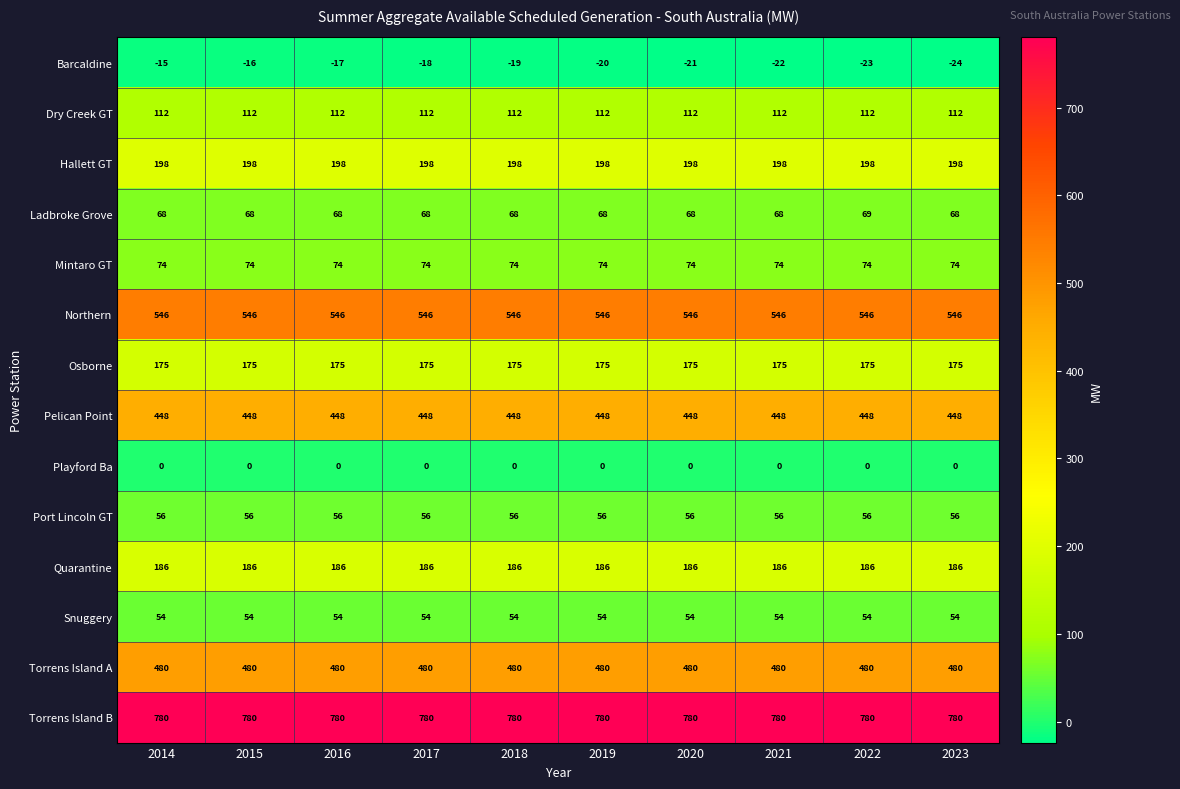

At how many categories does at least one series exceed 448?

10